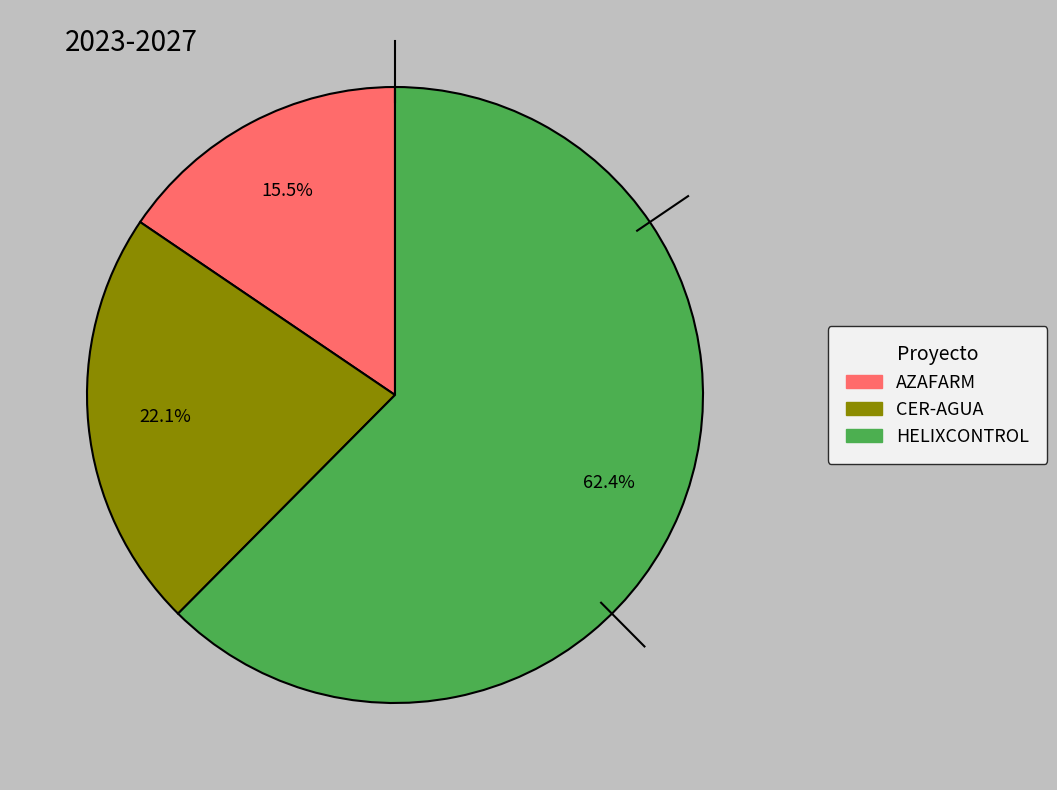

Which has a higher value, CER-AGUA or HELIXCONTROL?

HELIXCONTROL